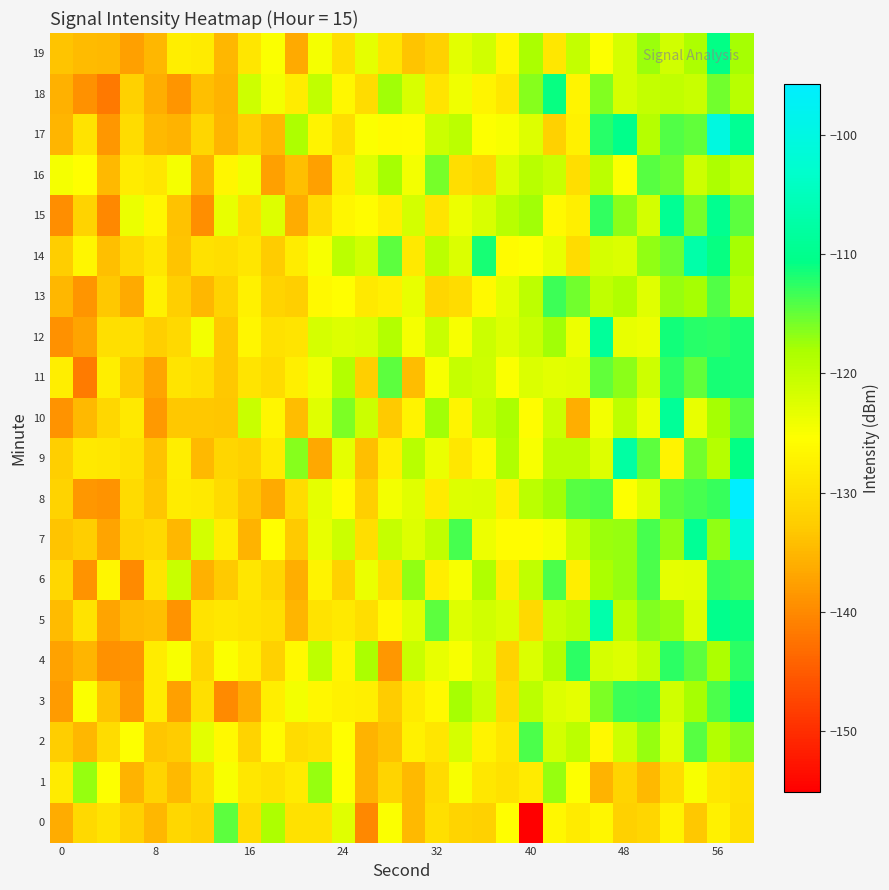

Which series has the largest range (max minus min)?

8